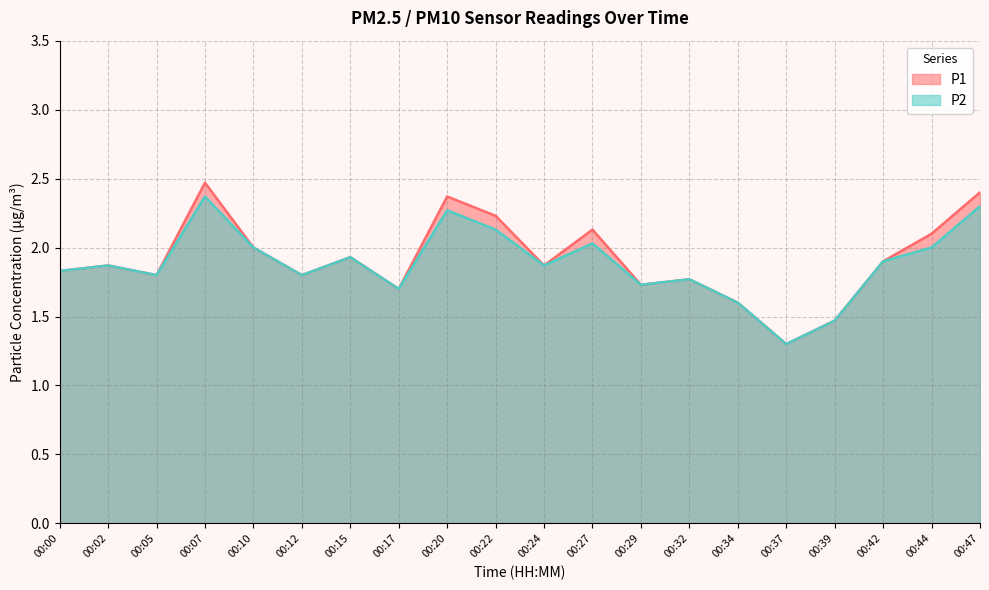

List the series in order of their peak value, lowest first.

P2, P1